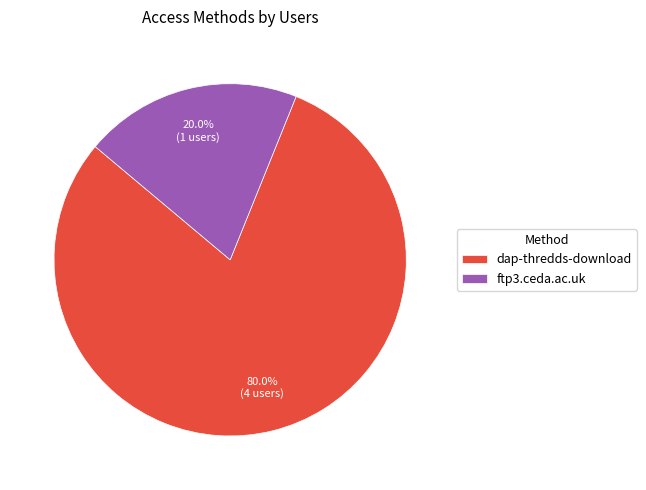

Is it true that ftp3.ceda.ac.uk is 34% of the pie?

False